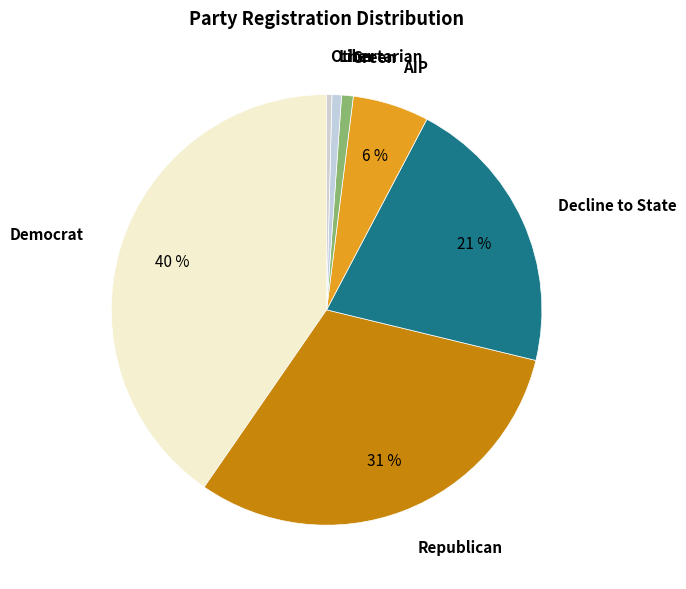

Is it true that Decline to State is 21% of the pie?

True